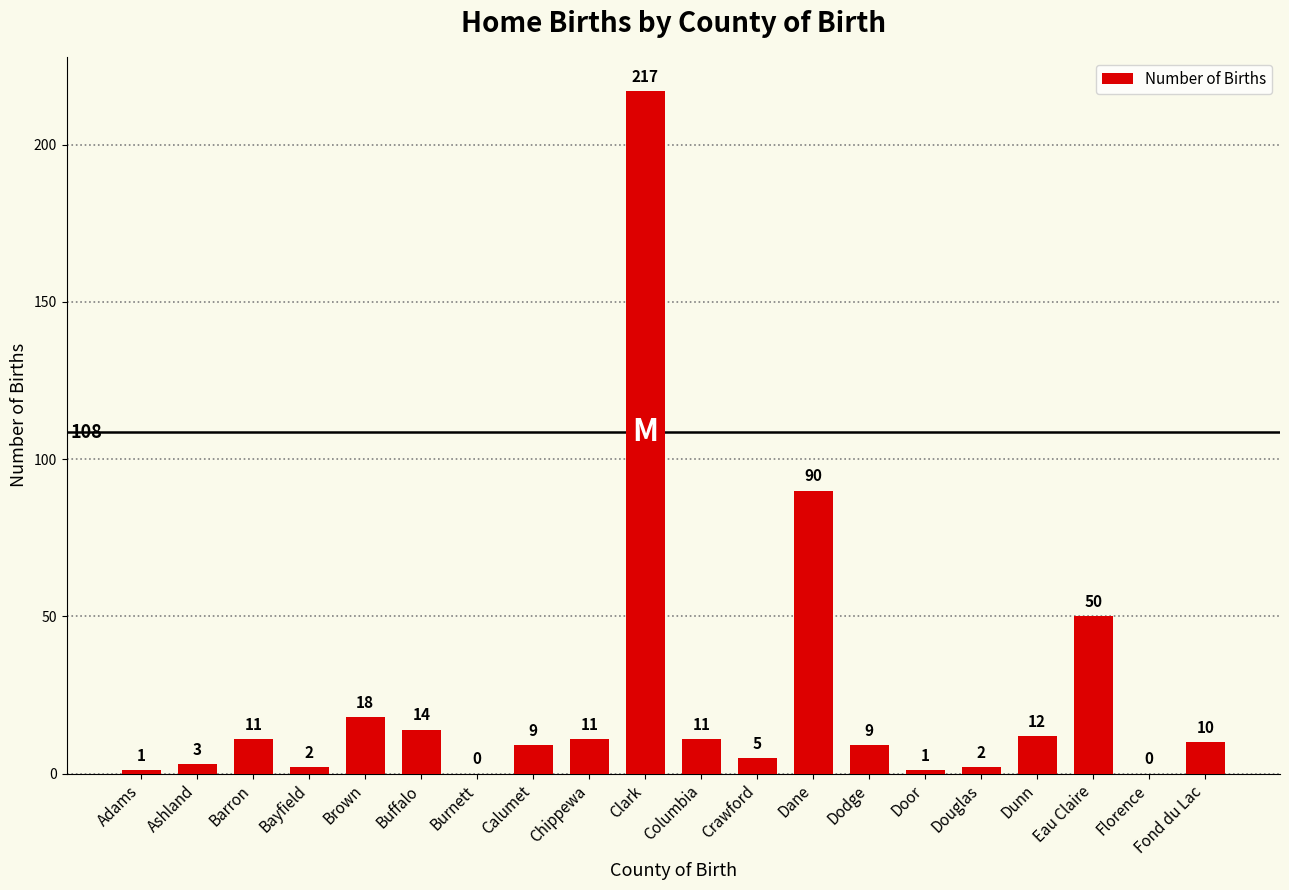

What is the difference between the values at Calumet and Eau Claire?

41